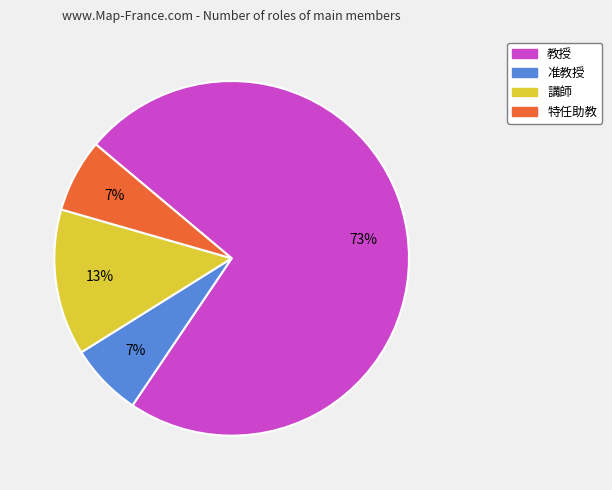

Which category accounts for the majority?

教授